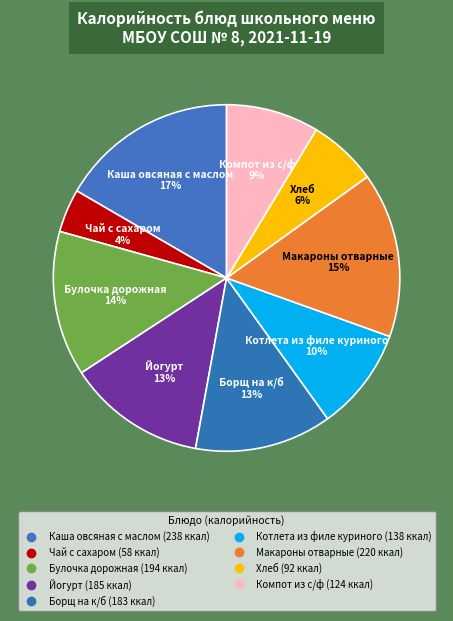

The Хлеб slice represents 1% of the pie. True or false?

False